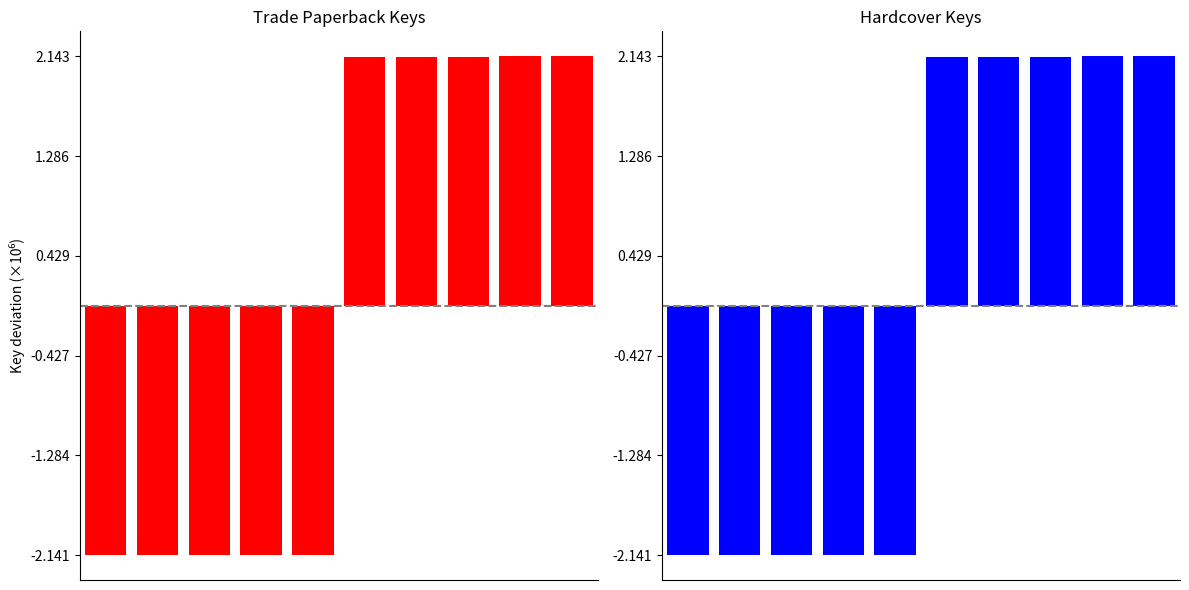

Reading left to right, what are all the values shown in this chart?

Trade Paperback: 0=-2141247.1	1=-2141056.1	2=-2140843.1	3=-2140581.1	4=-2139452.1	5=2137884.9	6=2139611.9	7=2140411.9	8=2141968.9	9=2143301.9
Hardcover: 0=-2141247.1	1=-2141056.1	2=-2140843.1	3=-2140581.1	4=-2139452.1	5=2137884.9	6=2139611.9	7=2140411.9	8=2141968.9	9=2143301.9